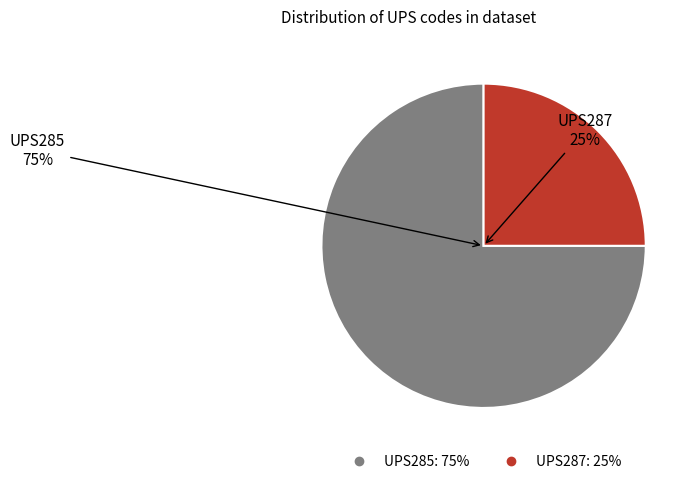

Which has a higher value, UPS287 or UPS285?

UPS285